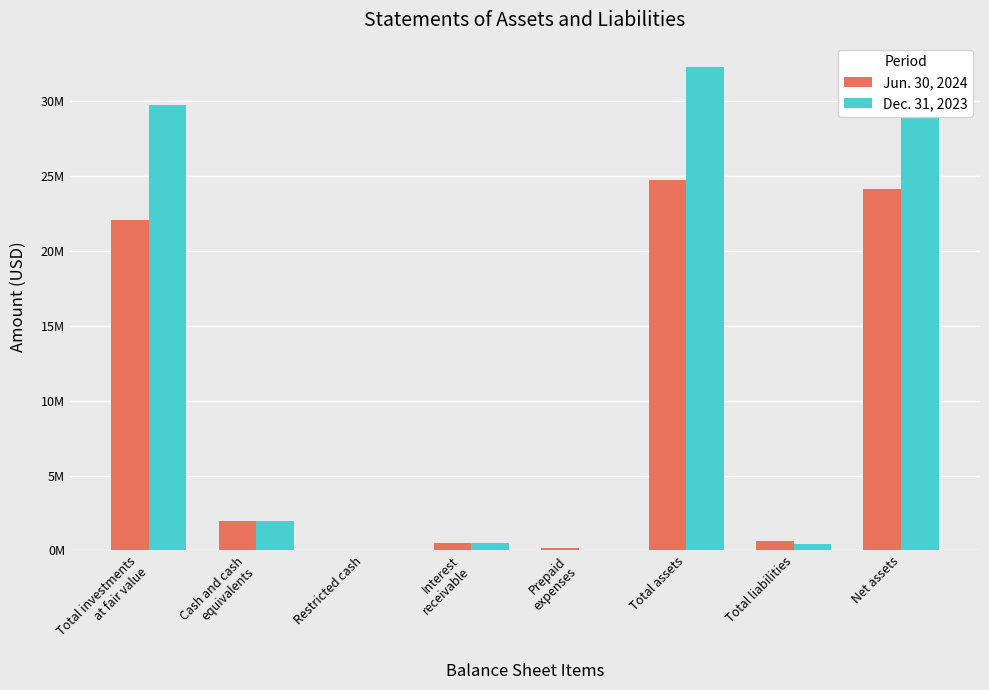

Is it true that Dec. 31, 2023 equals 41891 at Restricted cash?

True